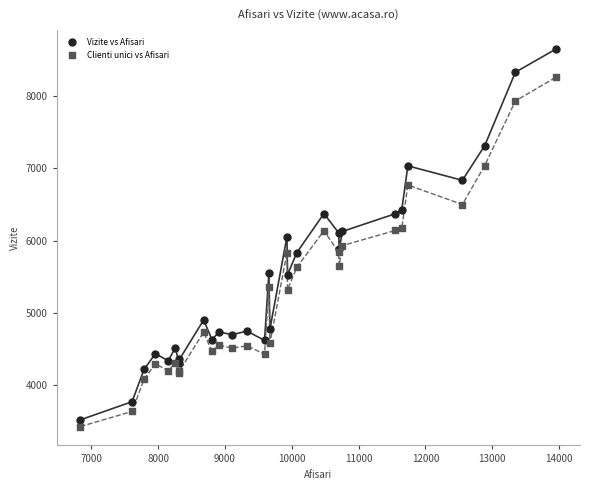

What is the X range (max minus min) for the scatter plot?

7121